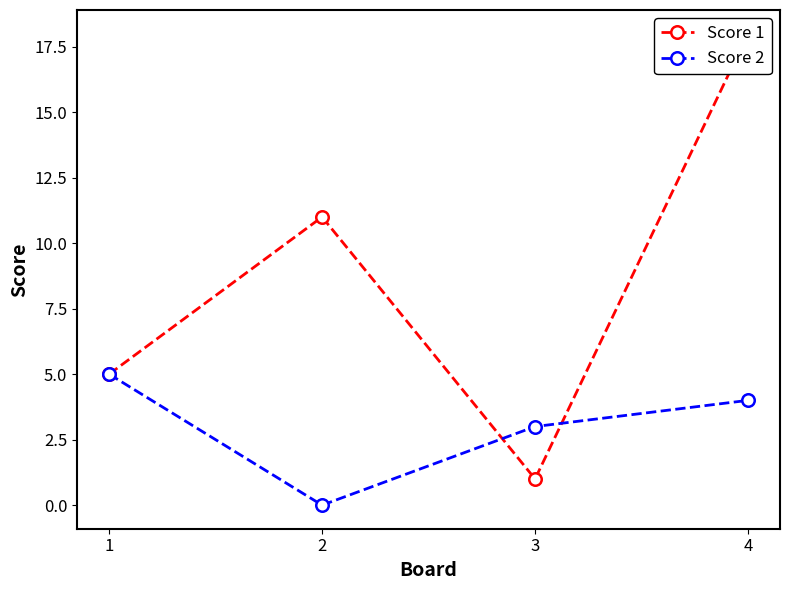

How many Score 1 values are between 5 and 18?

3